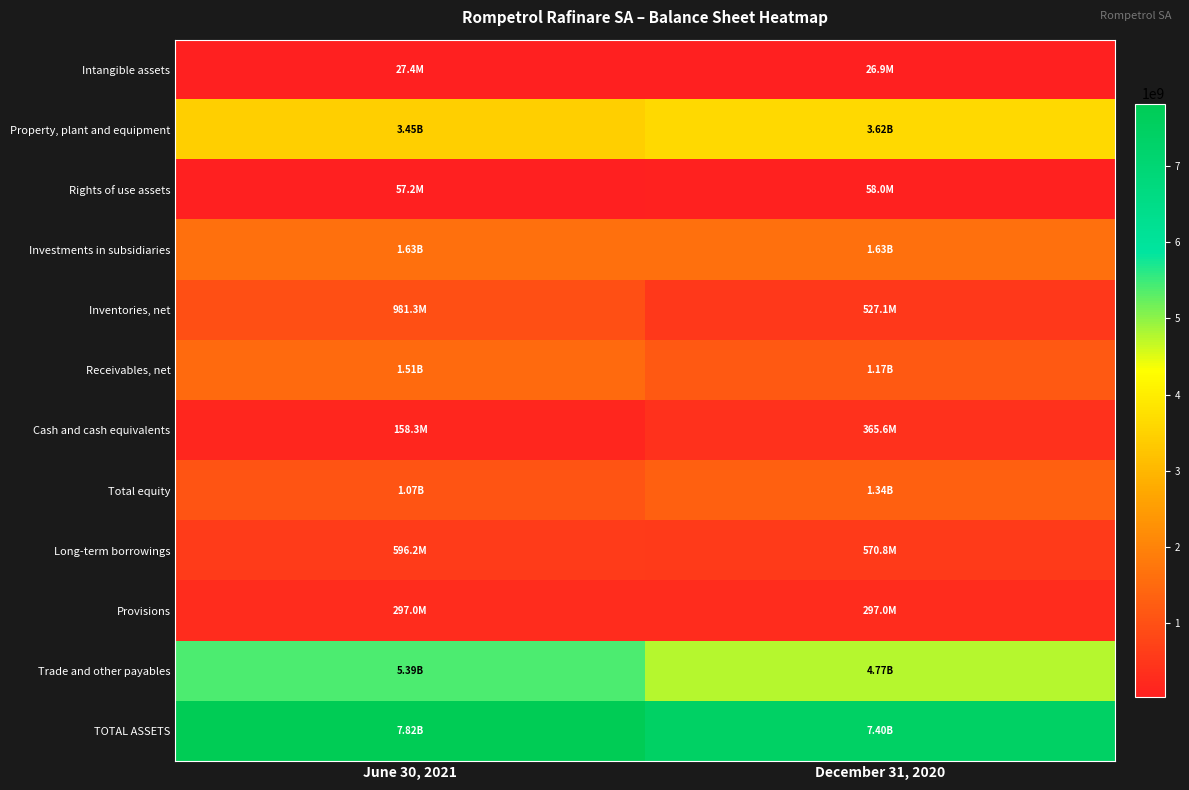

At which category does the chart reach its peak across all series?

June 30, 2021